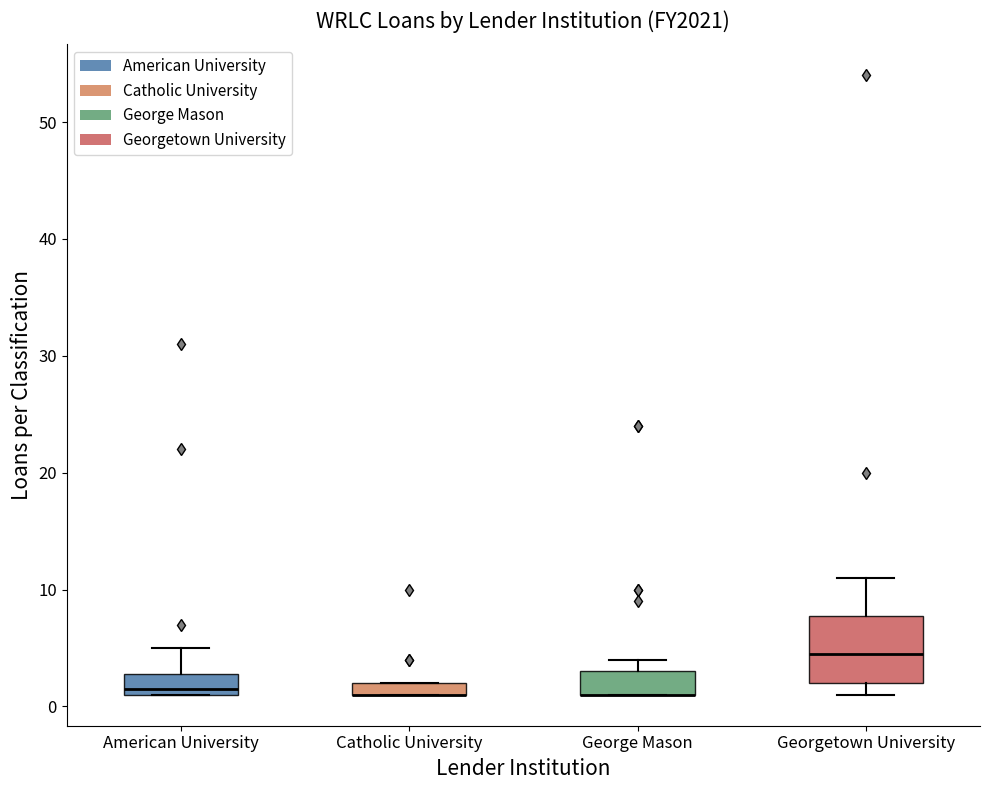

Where is the upper edge of the box for George Mason on the y-axis? The values are not printed on the chart, so give them approximately, as read against the axis.

3